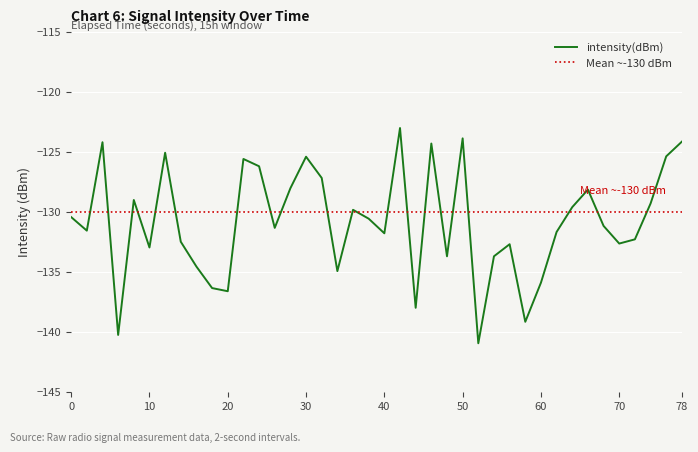

Is this an area chart (filled region under the line)?

No